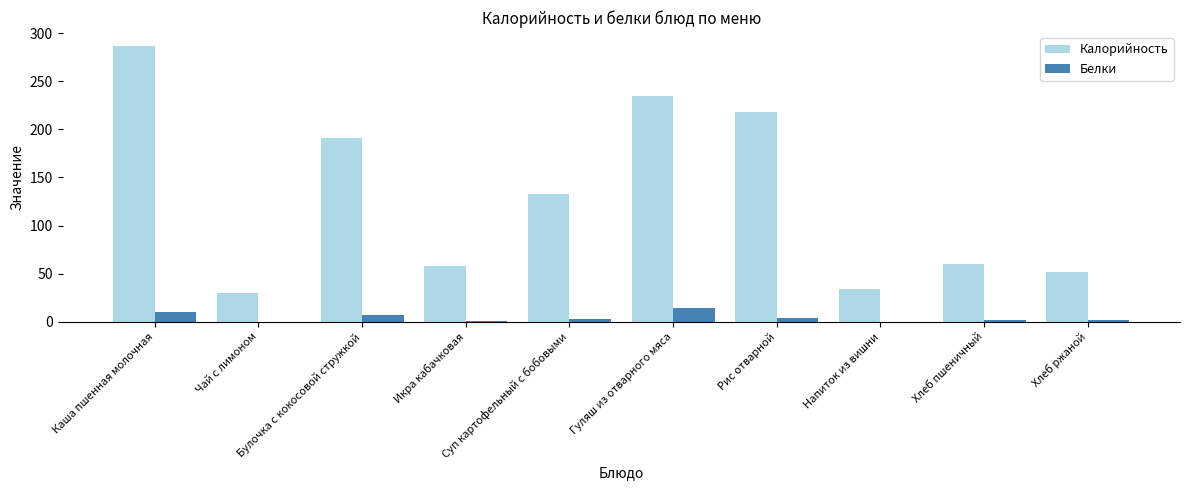

Is it true that Калорийность equals 52.2 at Хлеб ржаной?

True